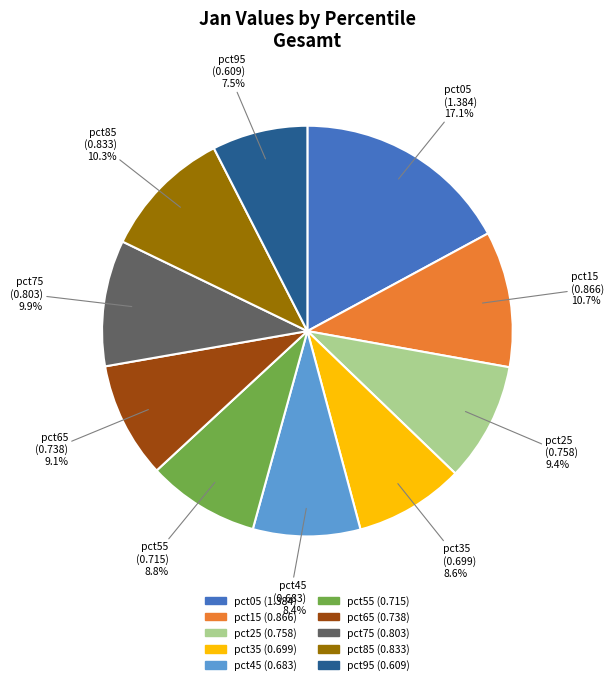

Which category has the smallest portion of the pie?

pct95